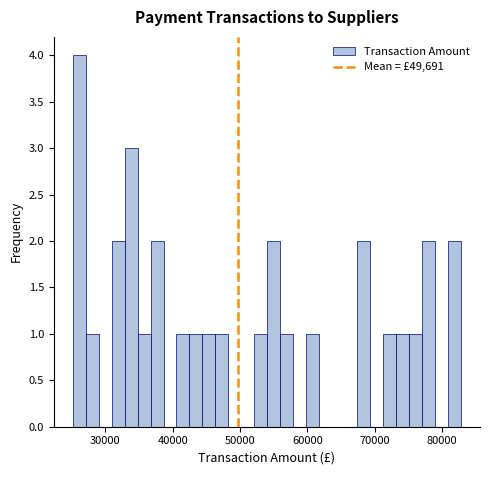

Read against the x-axis, roughly where is the centre of the tallest bar?

26000